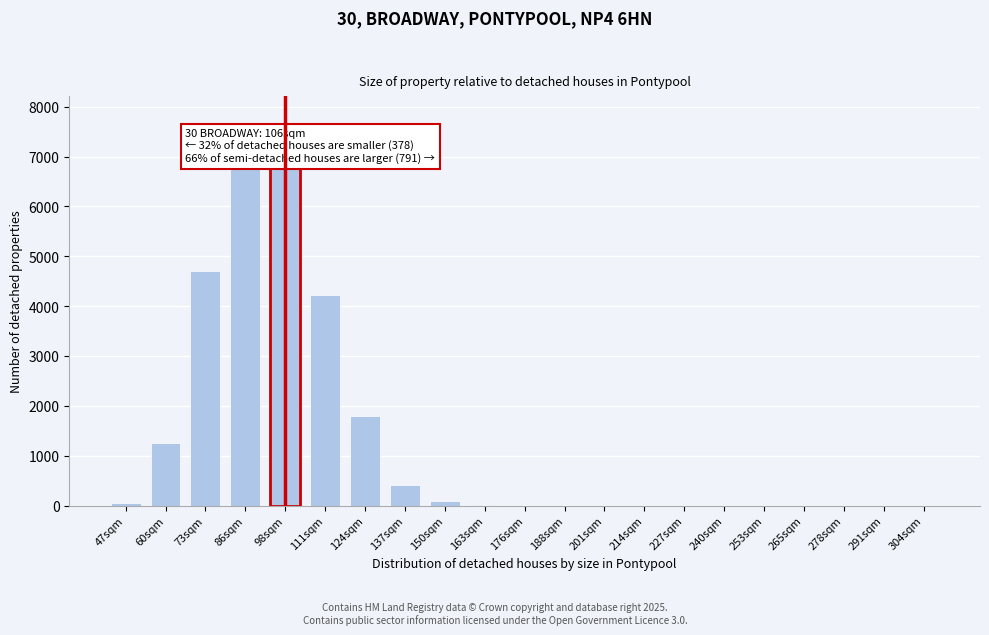

What is the change in value from 86sqm to 201sqm?

-6809